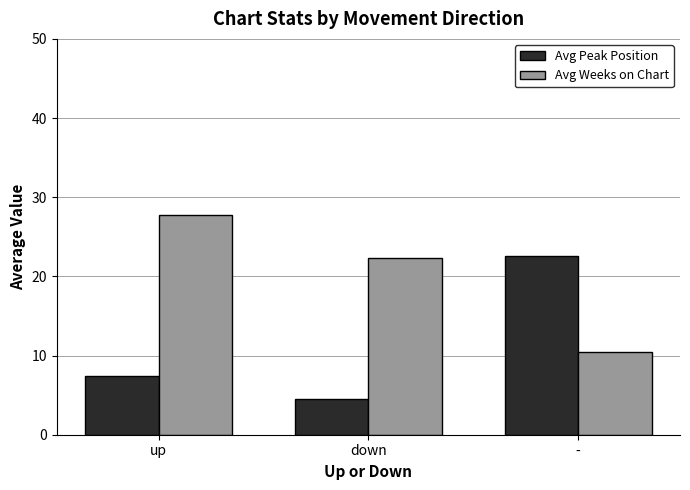

True or false: Avg Peak Position has a value of 6.6 at down.

False